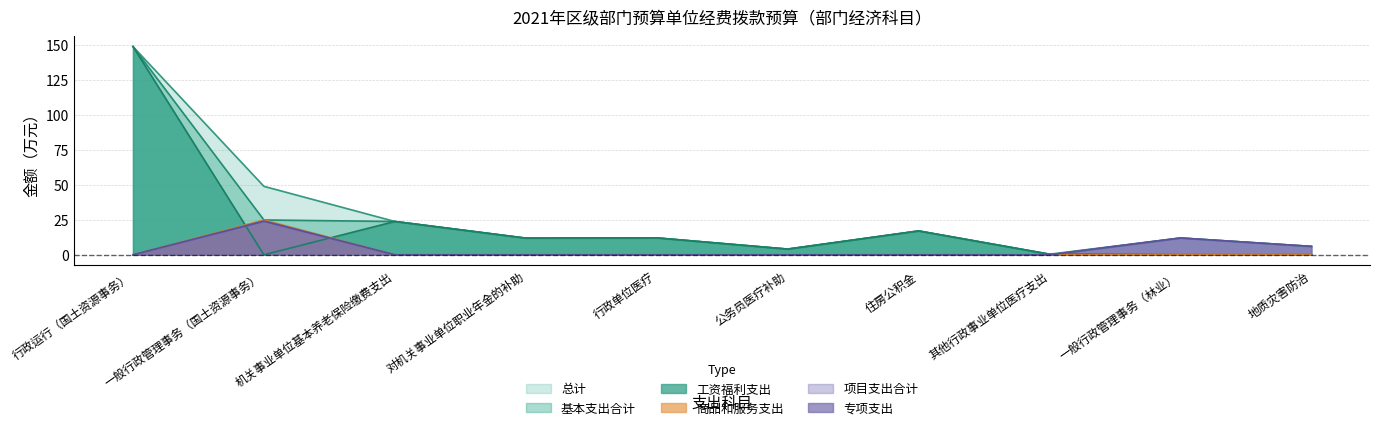

At which category does 基本支出合计 reach its first local valley?

对机关事业单位职业年金的补助